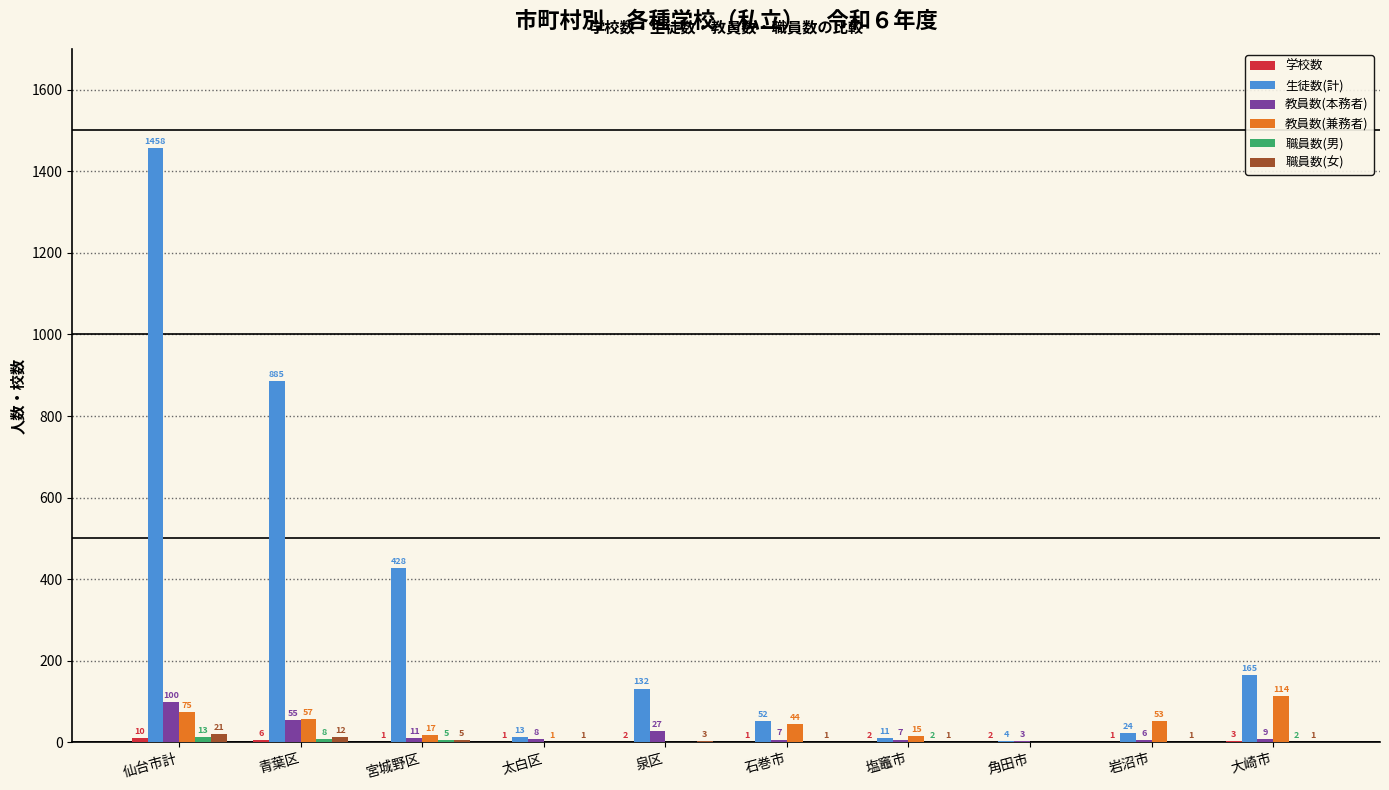

Is it true that 教員数(兼務者) equals 44 at 石巻市?

True